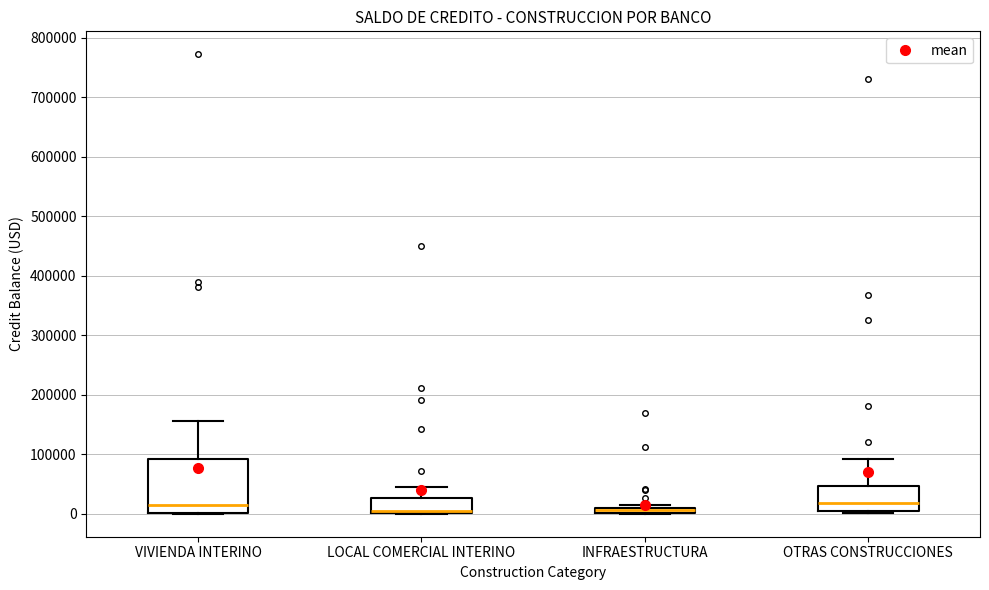

Which box is the tallest, from its lower edge to its upper edge?

VIVIENDA INTERINO